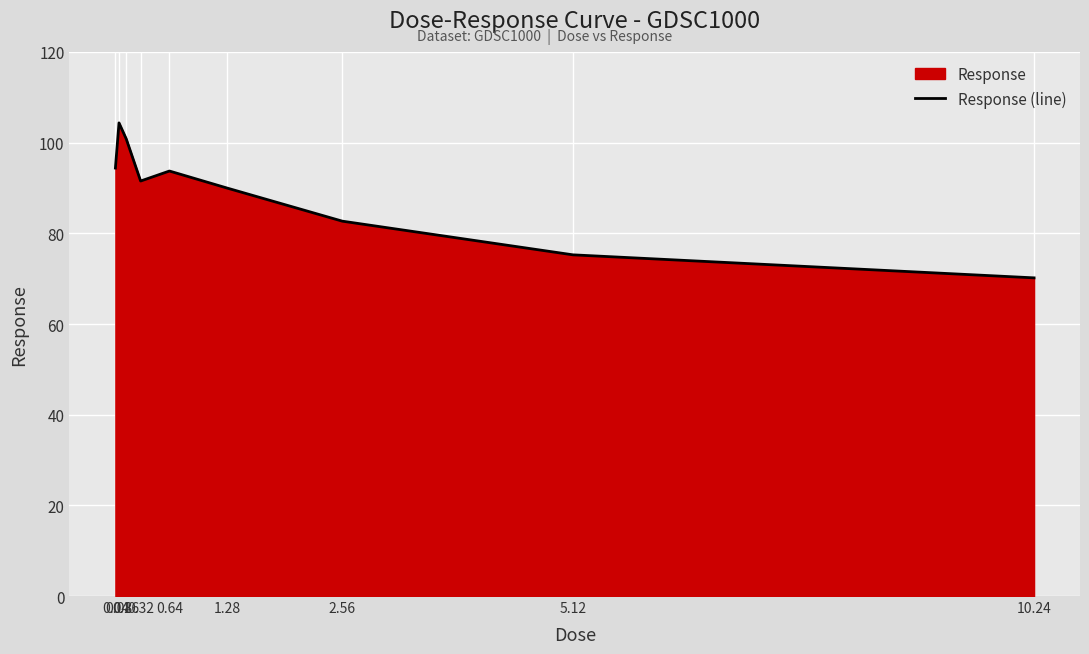

Is it true that the value at 0.08 is 104.4?

True